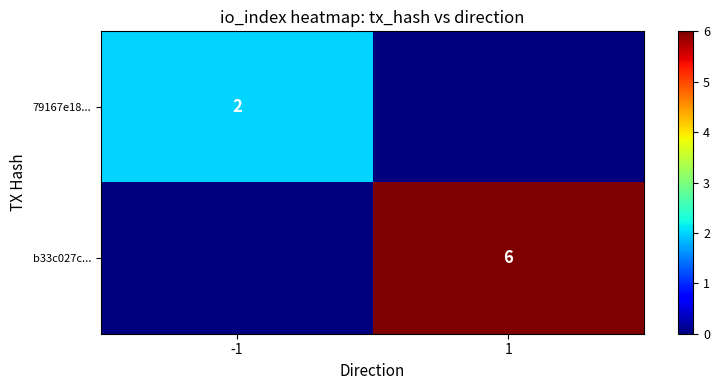

True or false: b33c027c... has a value of 6 at 1.

True